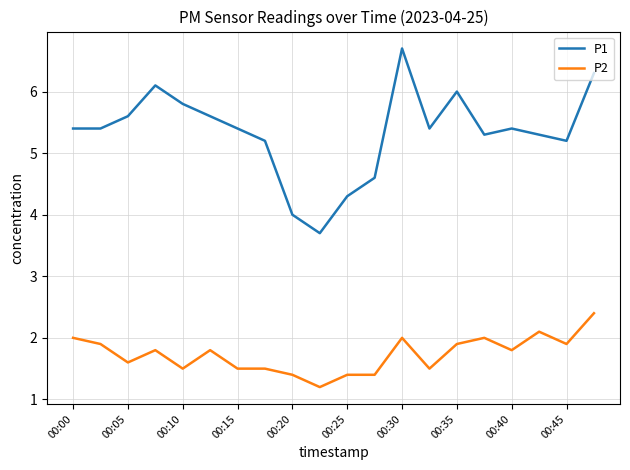

Which series has the largest total across all categories?

P1